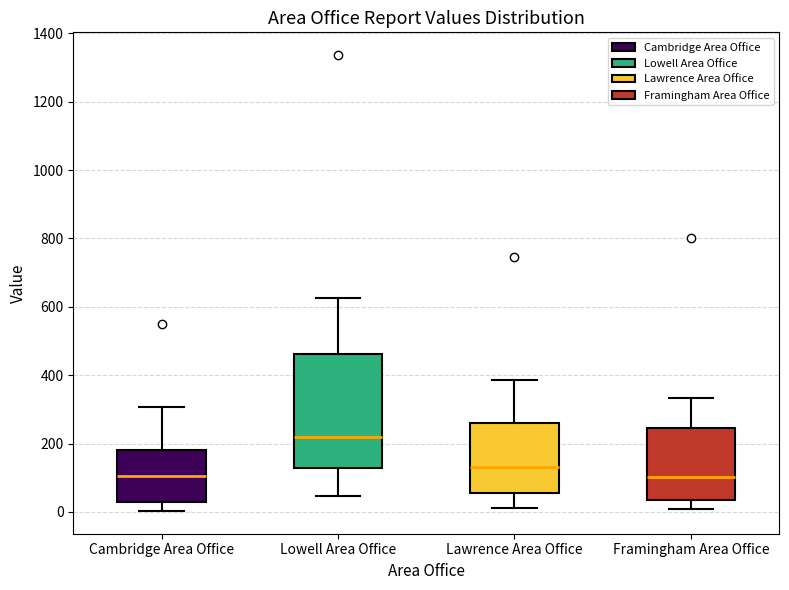

Reading left to right, transcribe this box plot: for each box, give where its median line is, the range the box spans, and where its two whiskers end, as read against the y-axis. The values are not printed on the chart, so give them approximately, as read against the axis.

Cambridge Area Office: median 100, box 20 to 180, whiskers 0 to 300
Lowell Area Office: median 220, box 120 to 460, whiskers 40 to 620
Lawrence Area Office: median 140, box 60 to 260, whiskers 20 to 380
Framingham Area Office: median 100, box 40 to 240, whiskers 20 to 340